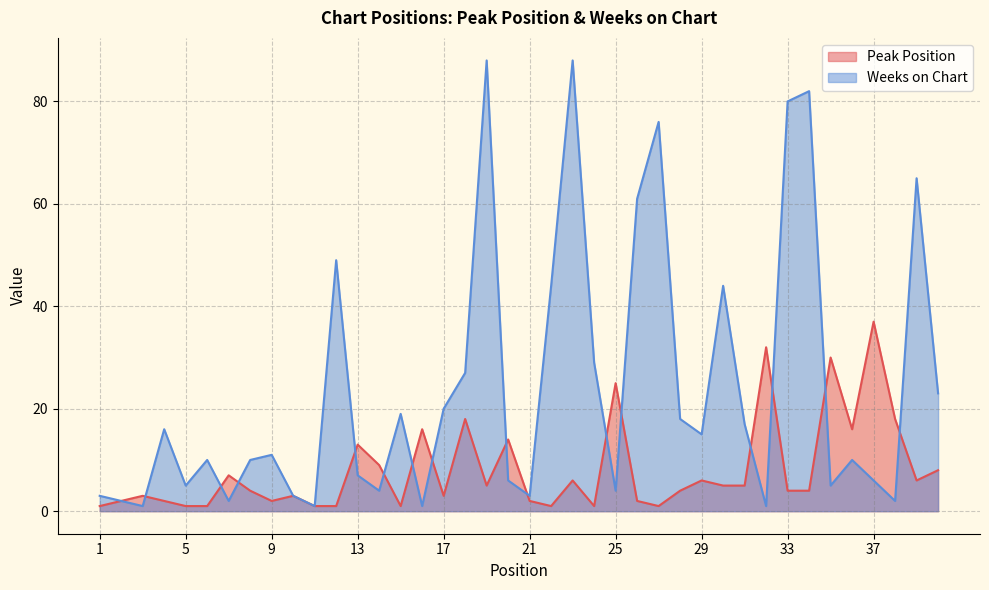

What is the difference between the maximum and minimum values in the Weeks on Chart series?

87